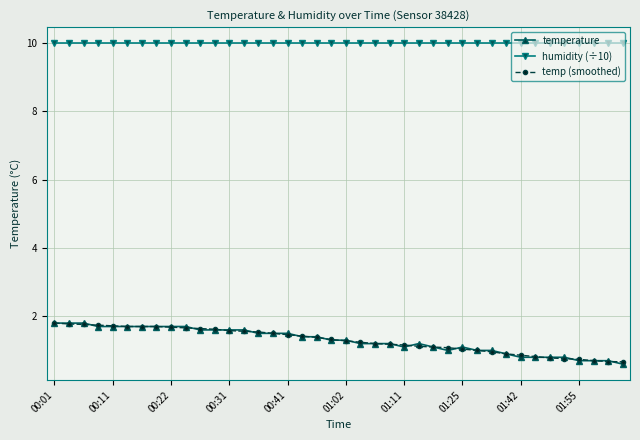

True or false: temp (smoothed) and humidity (÷10) cross at least once.

False